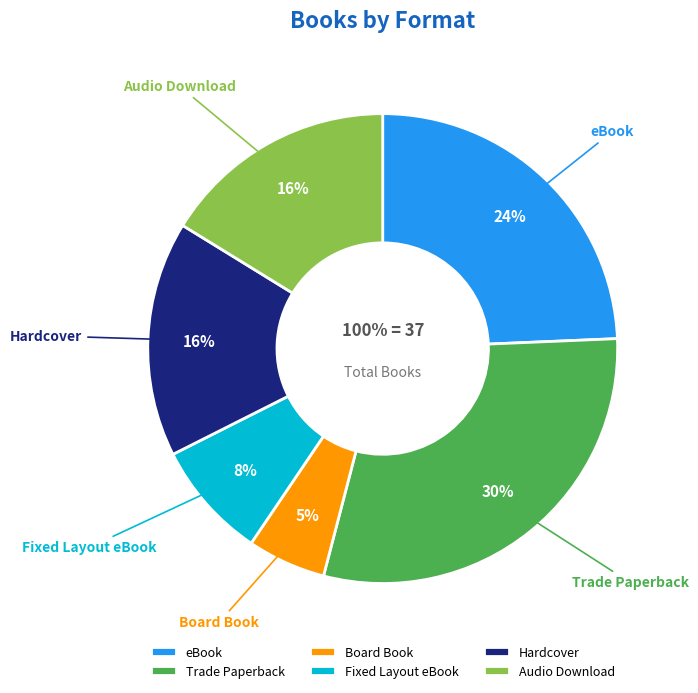

What percentage do Fixed Layout eBook and Hardcover together represent?

24.3%